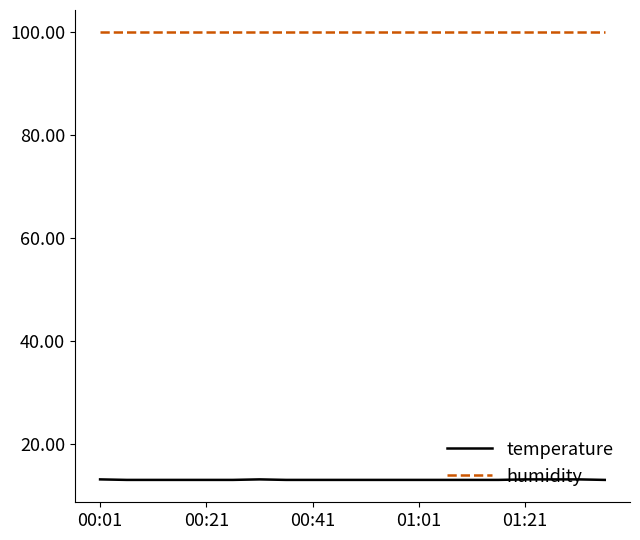

Is this an area chart (filled region under the line)?

No